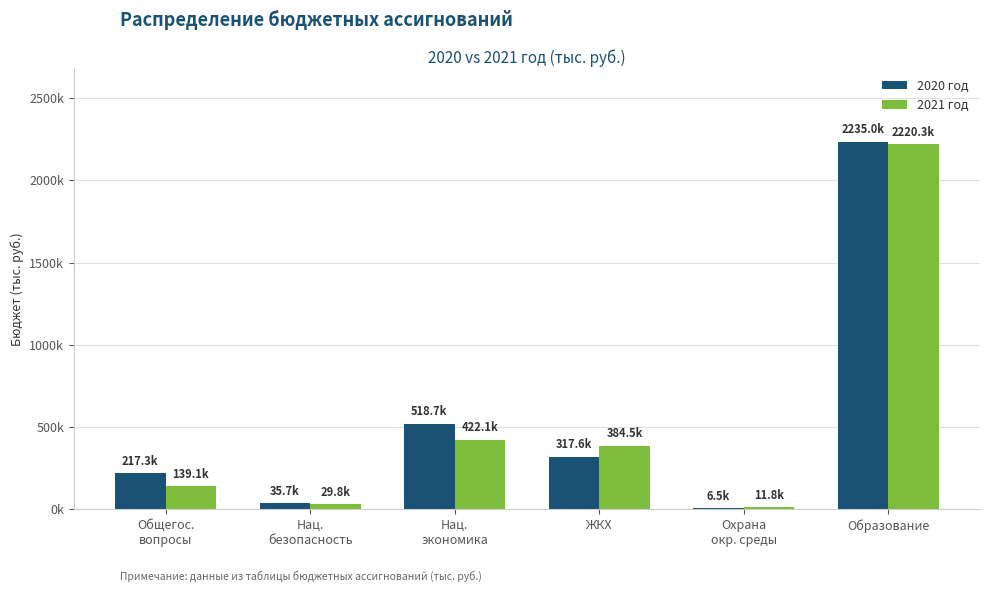

The 2020 год series shows 19191.2 at Нац.
безопасность. True or false?

False